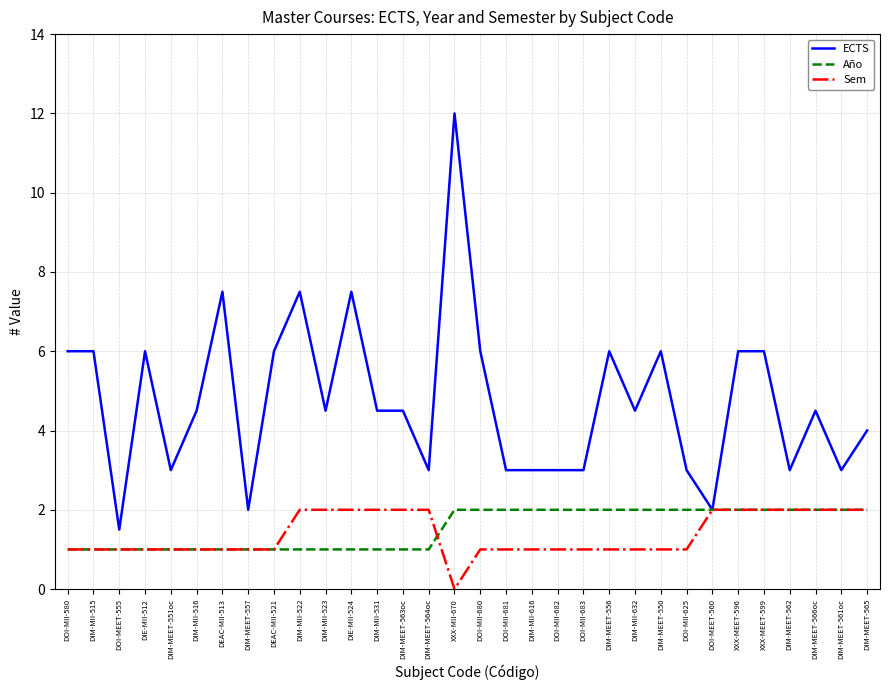

True or false: Año has a value of 1.2 at DOI-MII-680.

False